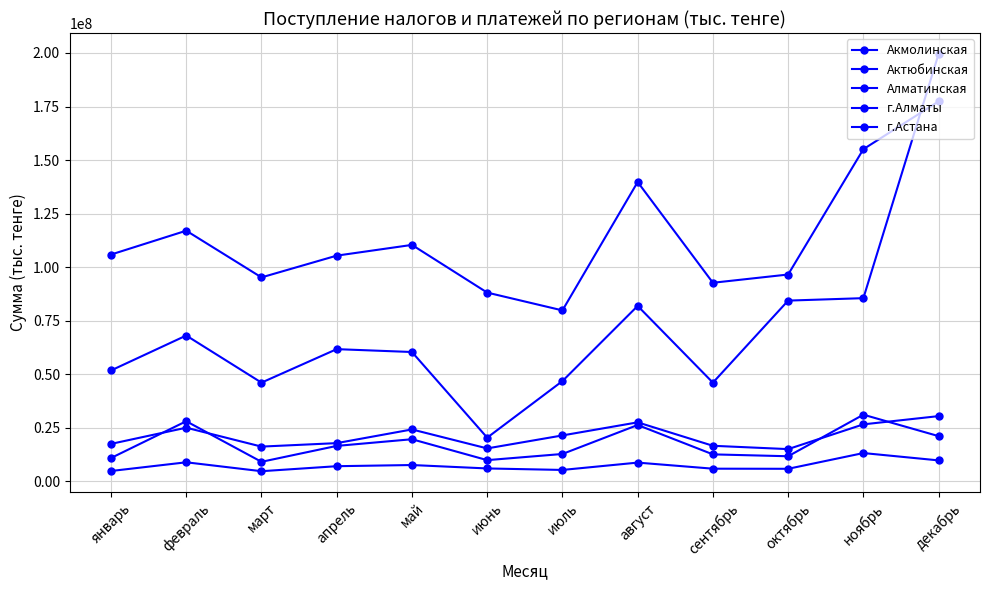

True or false: г.Астана has more than 2 points higher than both neighbors.

True